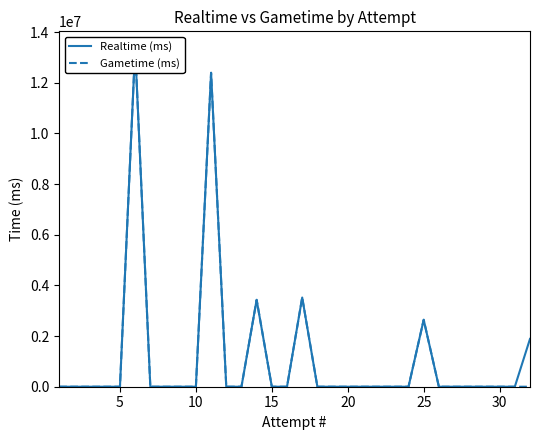

Rank the series by their maximum value, from lowest to highest.

Realtime (ms), Gametime (ms)